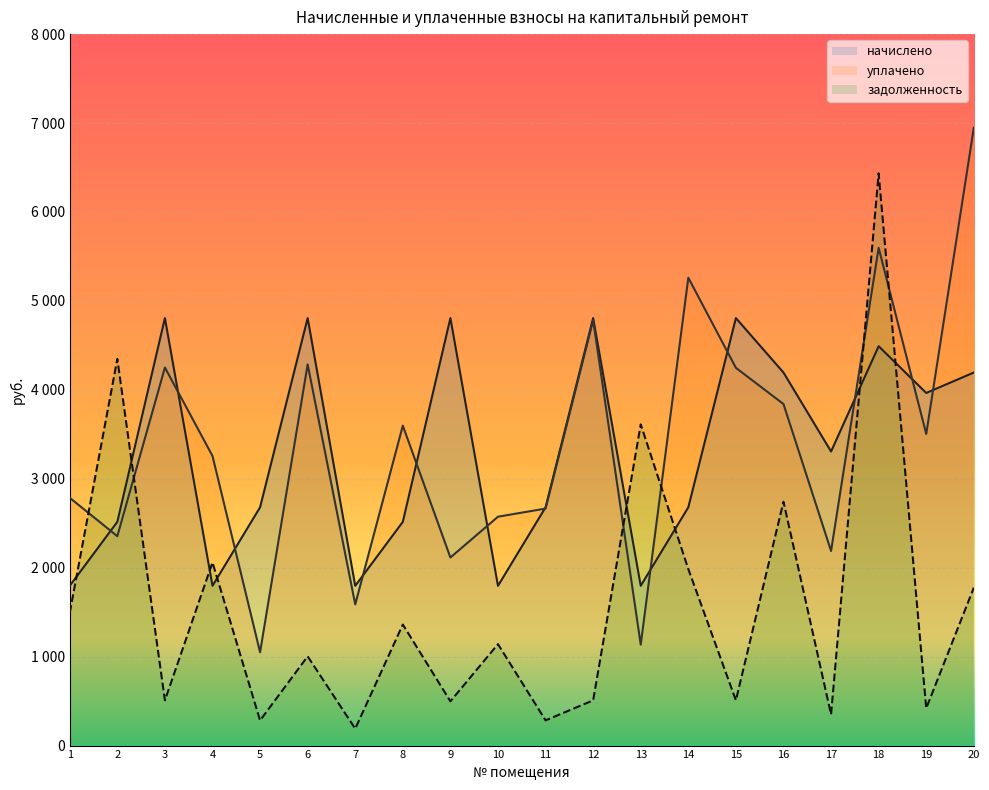

At which category does начислено reach its first local peak?

3